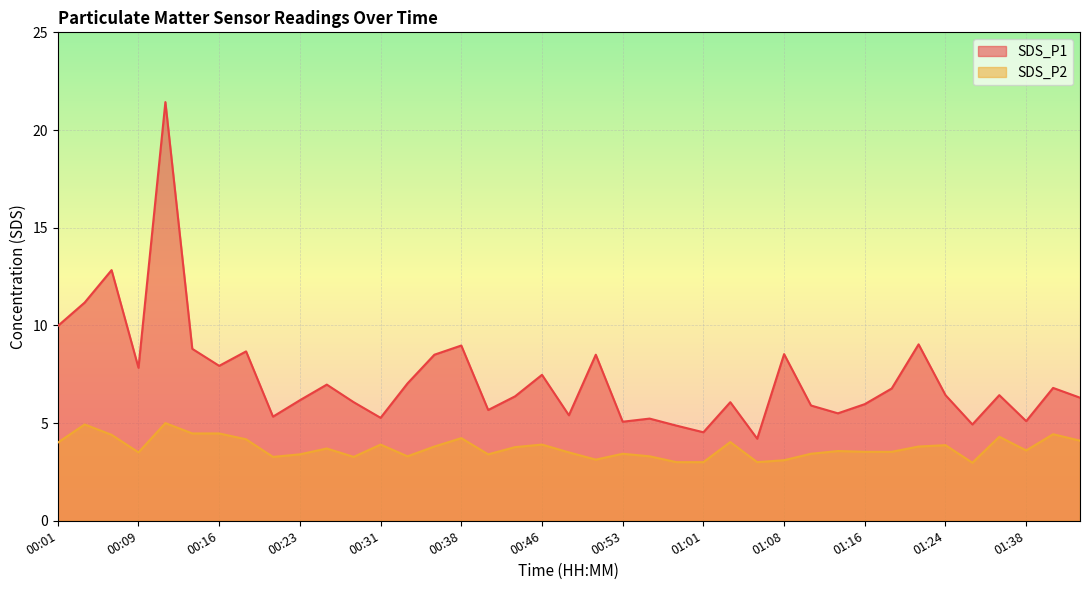

The value of SDS_P1 at 00:33 is 11.2. True or false?

False